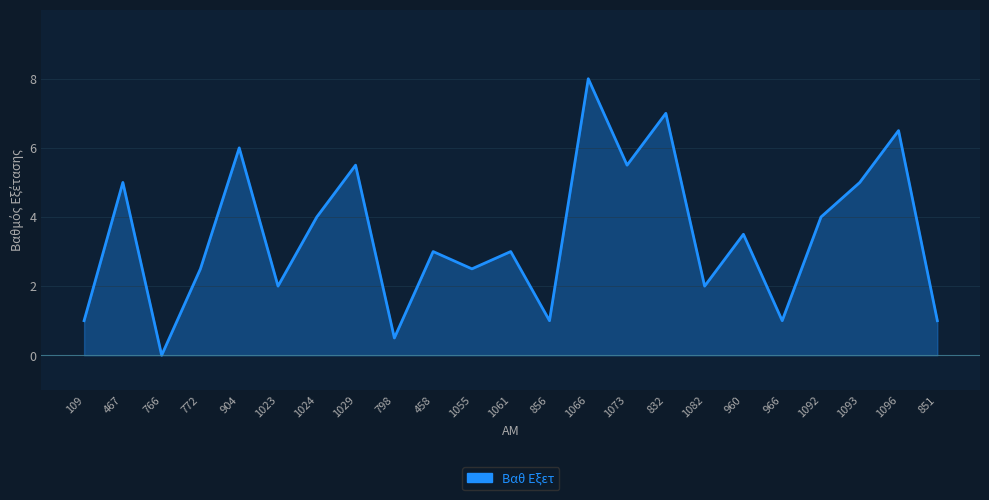

The value at 458 is 1.0. True or false?

False